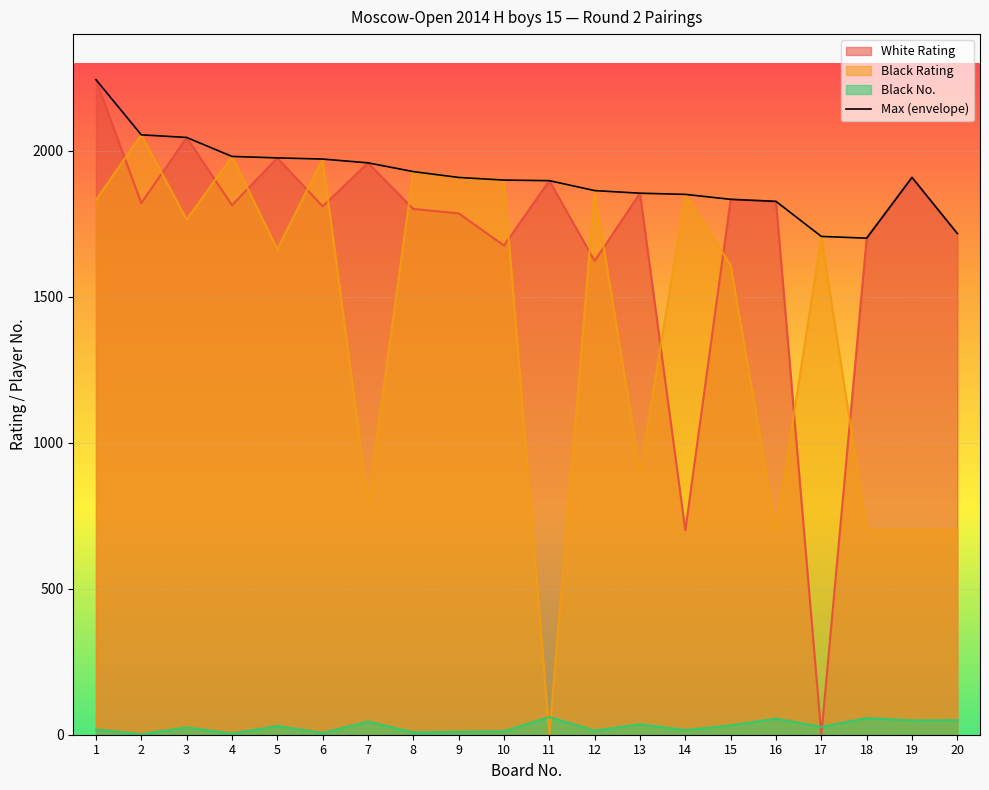

Does the chart have visible grid lines?

Yes